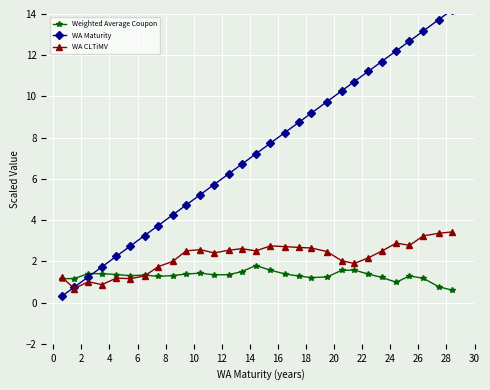

What is the maximum value for Weighted Average Coupon?

1.8